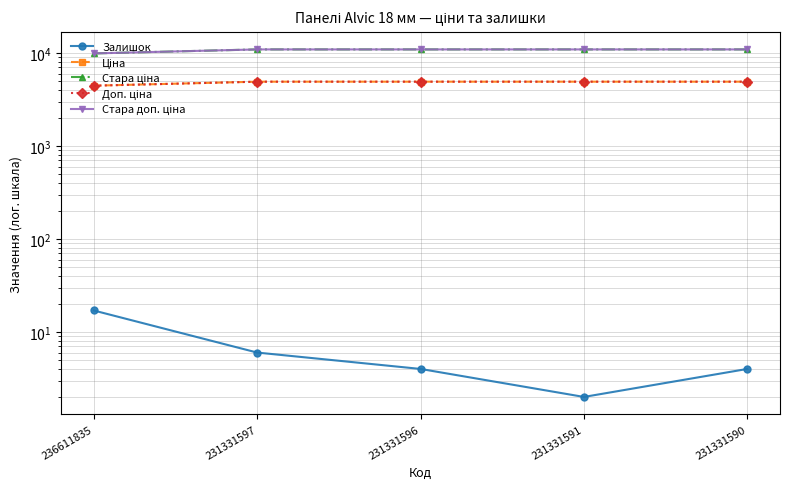

What is the sum of the Стара ціна values at 231331590 and 231331596?

21792.7